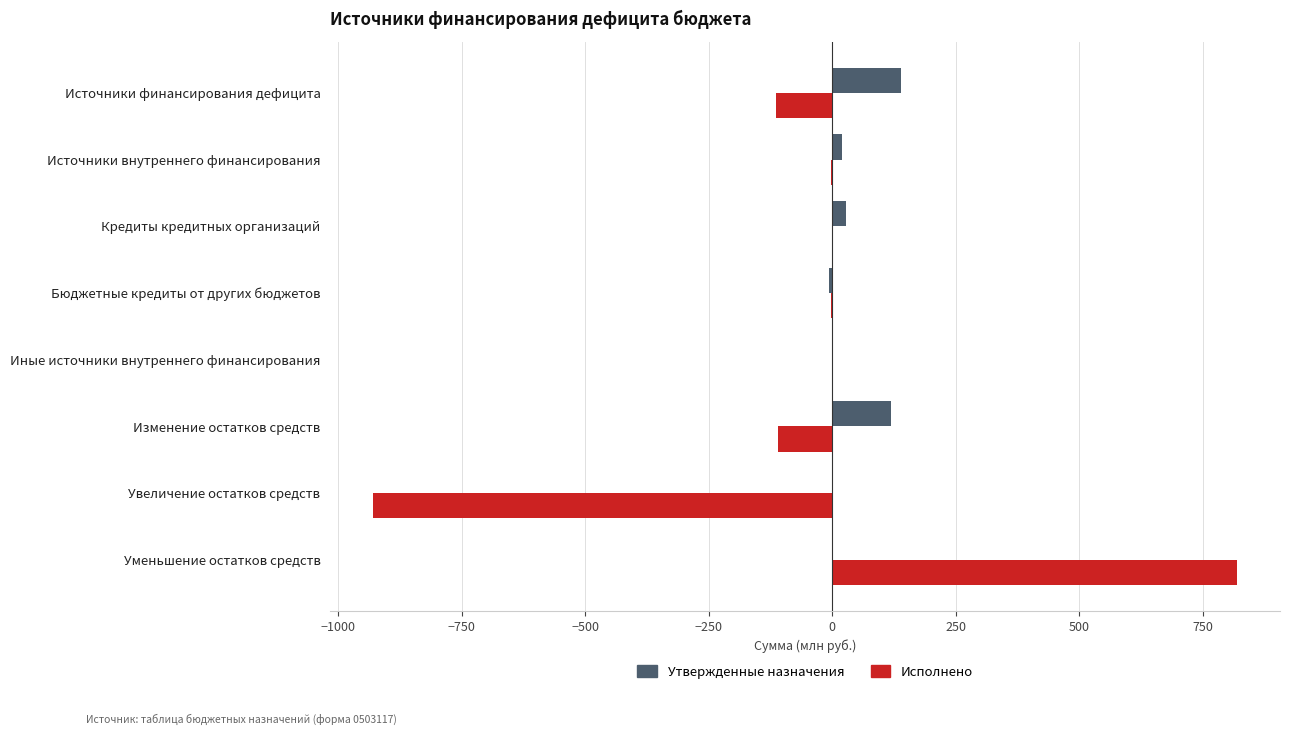

True or false: Исполнено has a value of 268.3 at Уменьшение остатков средств.

False